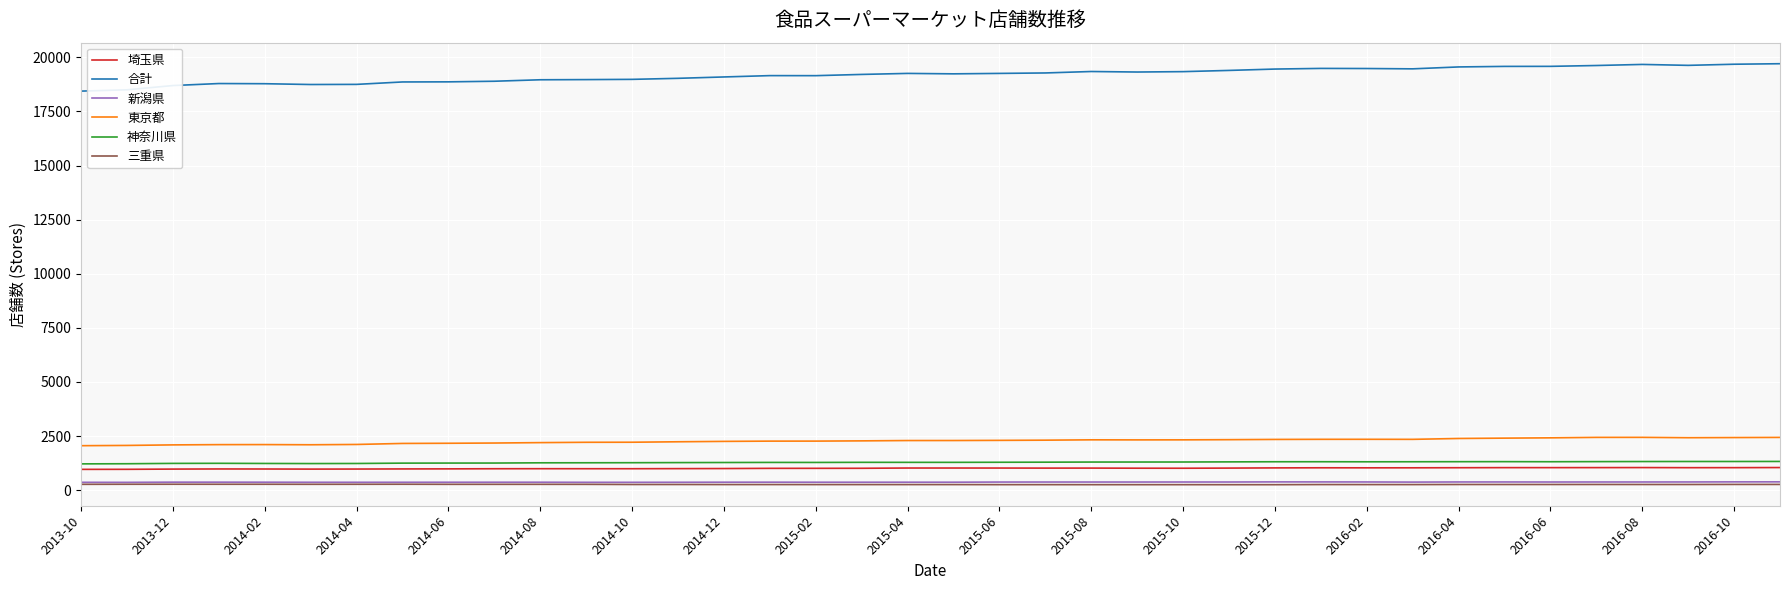

What is the greatest value displayed?

19704